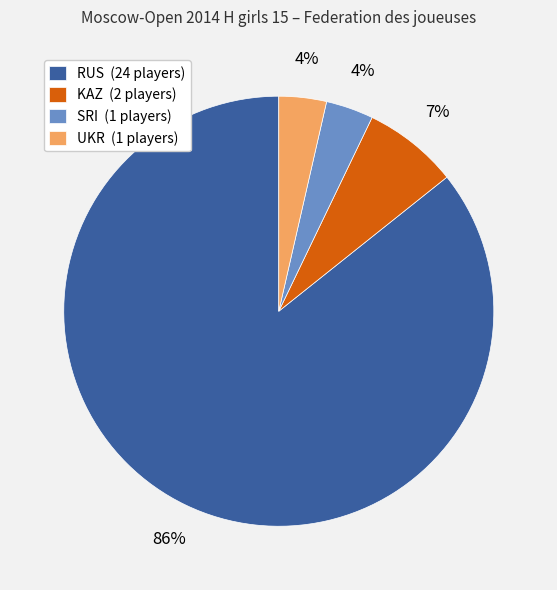

How many segments does this pie chart have?

4